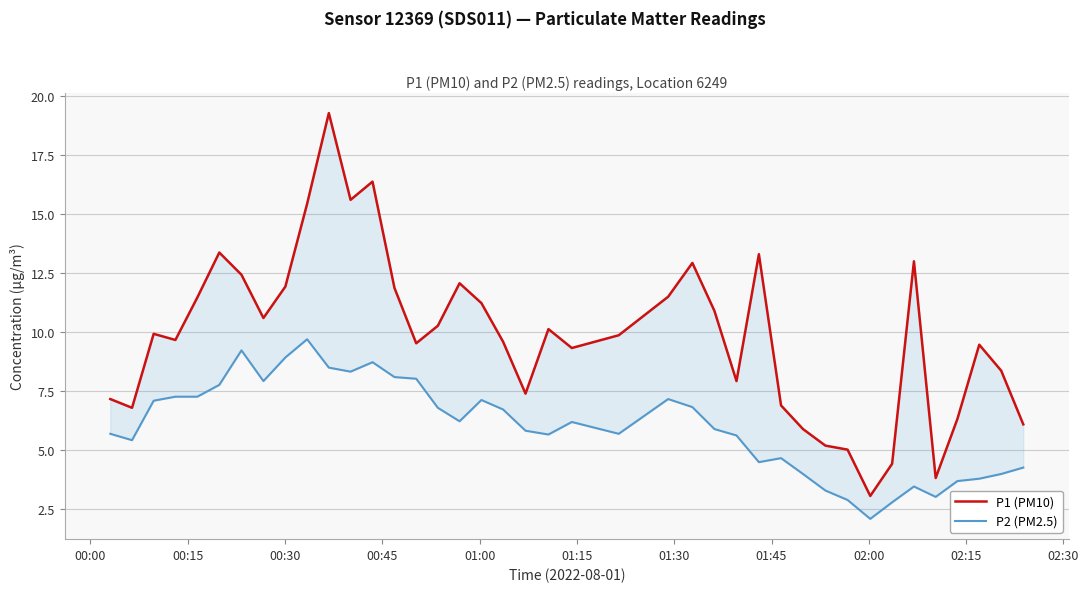

How many data points in P1 (PM10) are above 9?

26